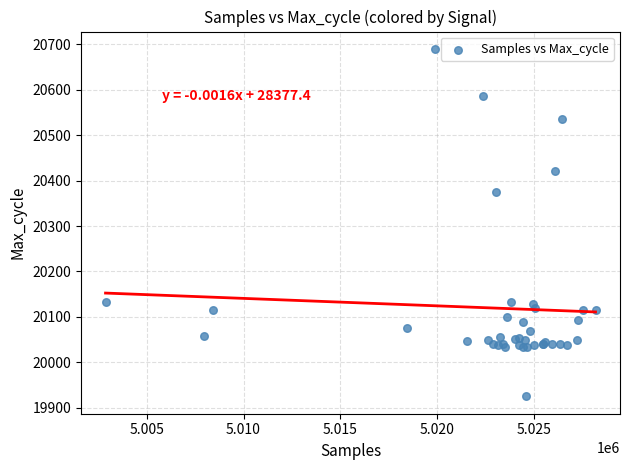

What Y value in the scatter plot is closest to 20307?

20374